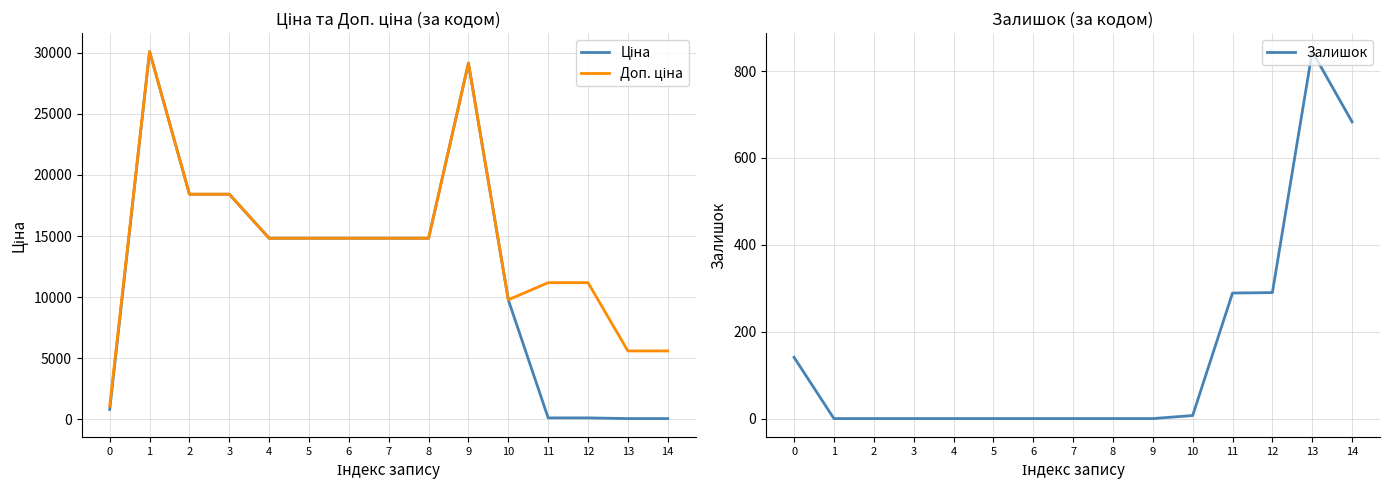

At which label is Доп. ціна closest to 15594?

4